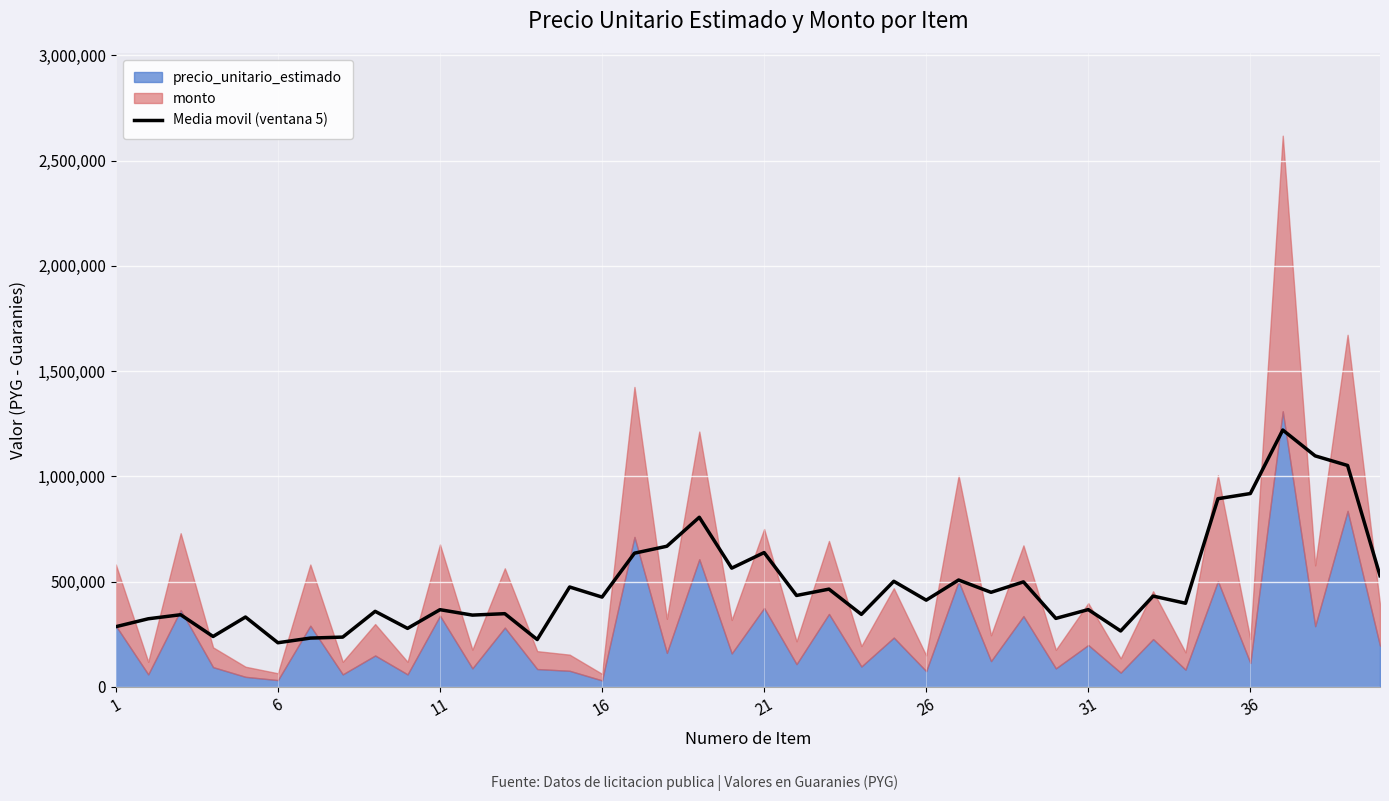

The value of Media movil (ventana 5) at 36 is 918507.2. True or false?

True